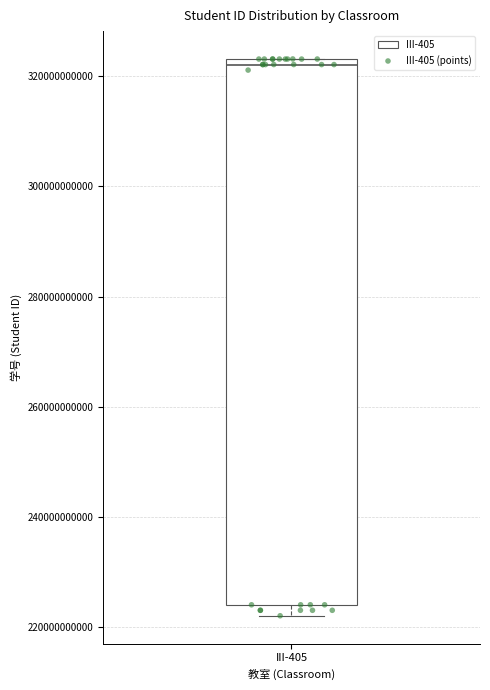

Read this box plot against the y-axis: the position of the median line, the range covered by the box, and the ends of both whiskers. The values are not printed on the chart, so give them approximately, as read against the axis.

median 322000000000, box 224000000000 to 324000000000, whiskers 222000000000 to 324000000000